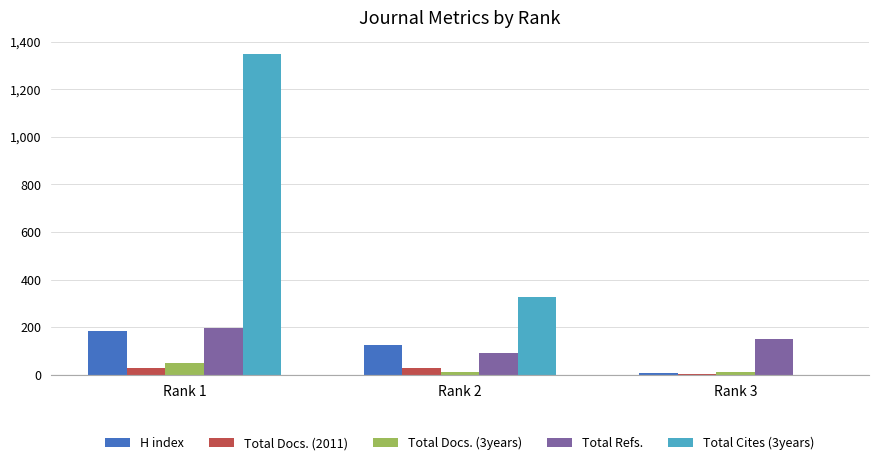

What are all the series names shown in the legend?

H index, Total Docs. (2011), Total Docs. (3years), Total Refs., Total Cites (3years)